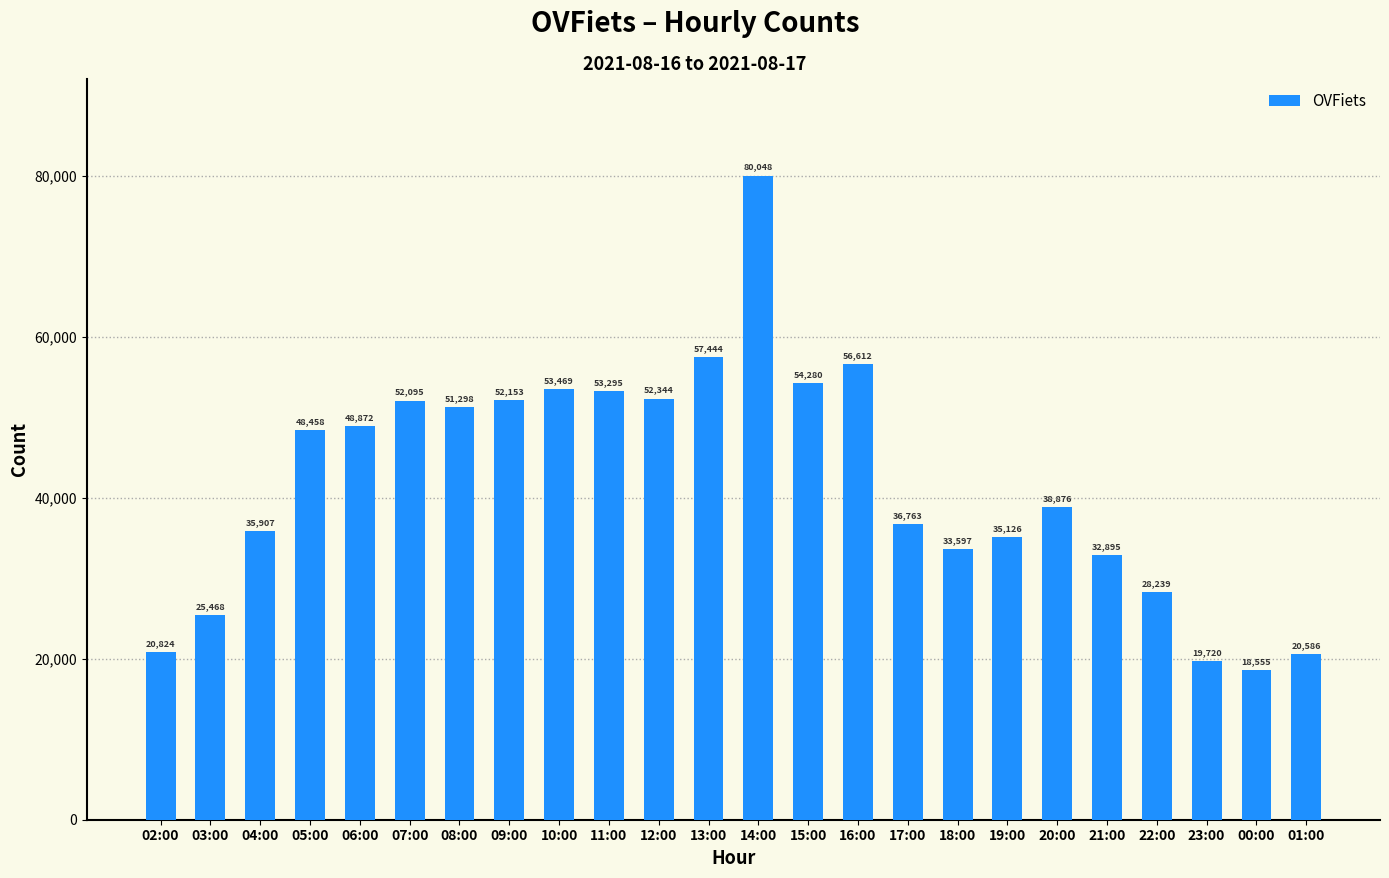

What is the difference between the maximum and second lowest values?

60328